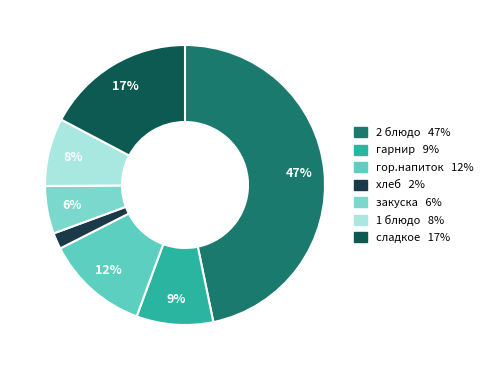

What is the smallest slice in the pie chart?

хлеб